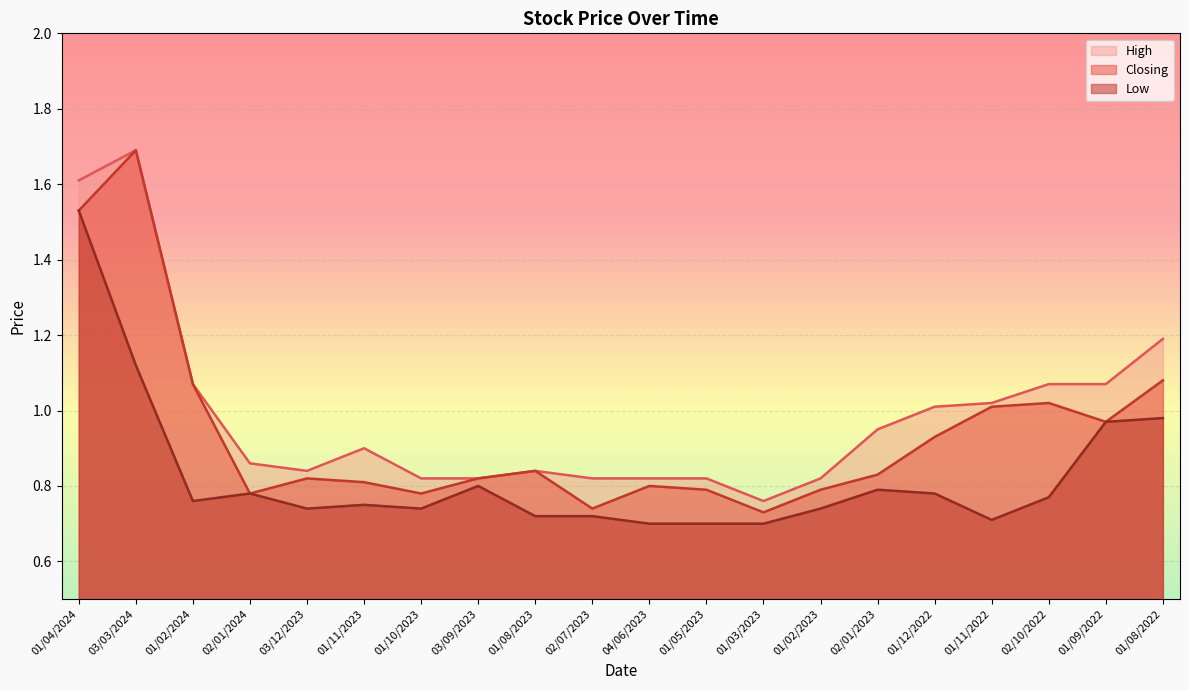

Which category has the lowest value in the Low series?

04/06/2023